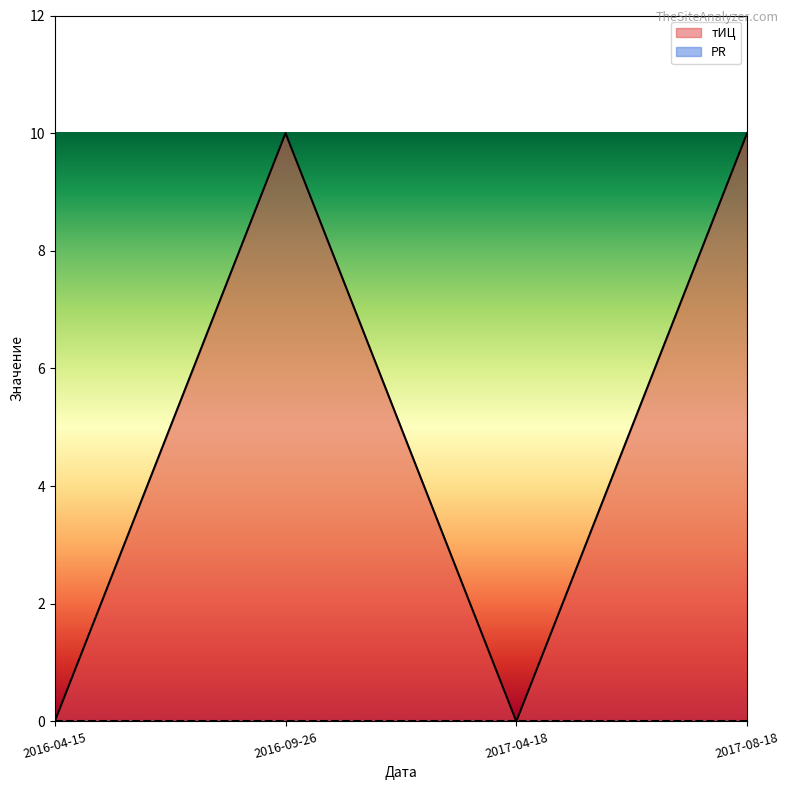

Between 2017-04-18 and 2017-08-18, which is larger?

2017-08-18